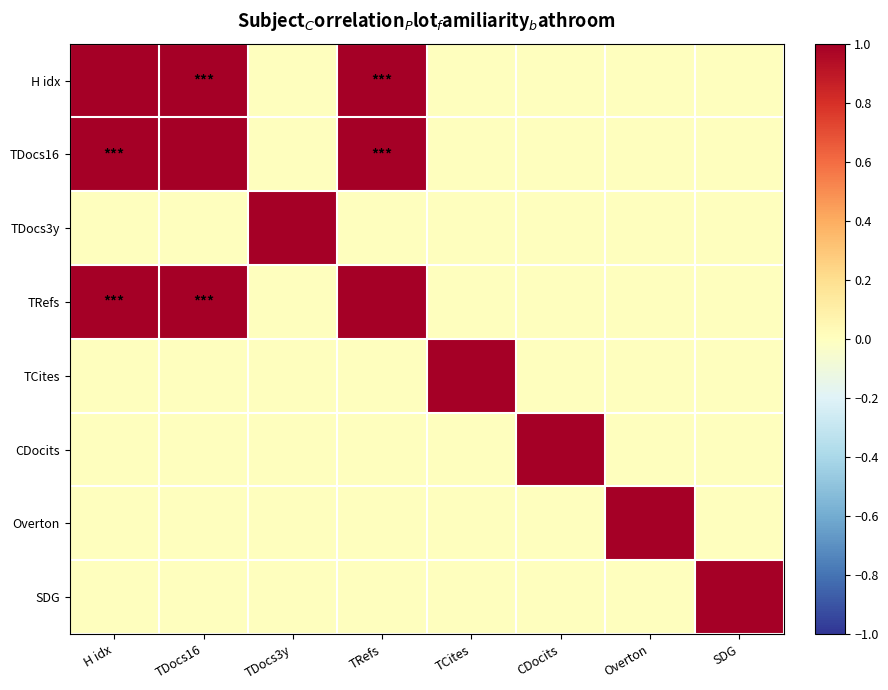

What is the spread (max minus min) of values at TDocs16?

1.0